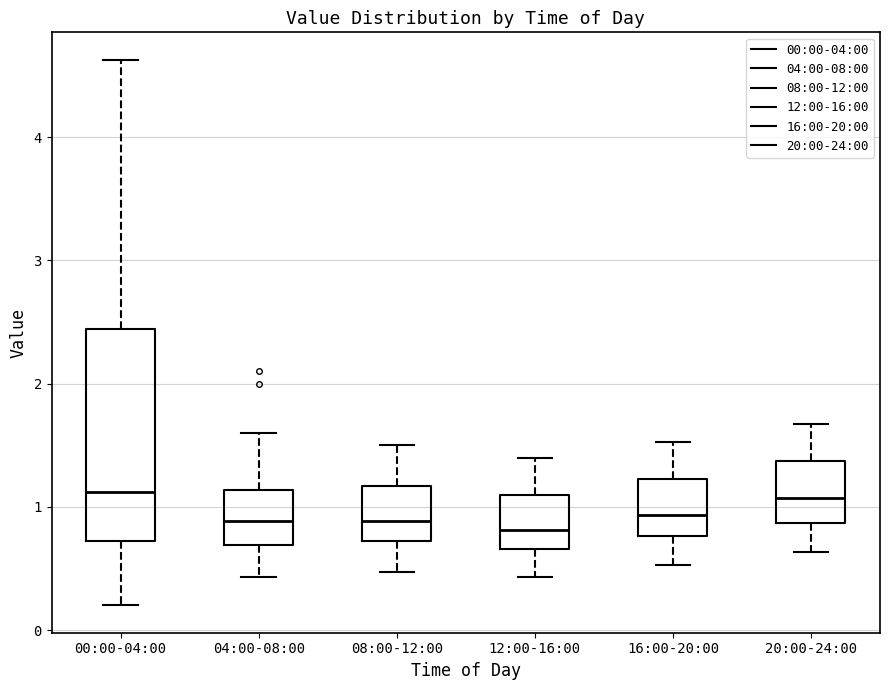

Reading left to right, transcribe this box plot: for each box, give where its median line is, the range the box spans, and where its two whiskers end, as read against the y-axis. The values are not printed on the chart, so give them approximately, as read against the axis.

00:00-04:00: median 1.1, box 0.7 to 2.4, whiskers 0.2 to 4.6
04:00-08:00: median 0.9, box 0.7 to 1.1, whiskers 0.4 to 1.6
08:00-12:00: median 0.9, box 0.7 to 1.2, whiskers 0.5 to 1.5
12:00-16:00: median 0.8, box 0.7 to 1.1, whiskers 0.4 to 1.4
16:00-20:00: median 0.9, box 0.8 to 1.2, whiskers 0.5 to 1.5
20:00-24:00: median 1.1, box 0.9 to 1.4, whiskers 0.6 to 1.7